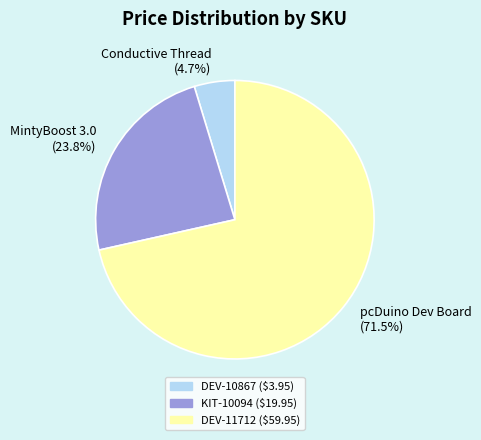

Do KIT-10094 and DEV-11712 together represent more than half of the pie?

Yes